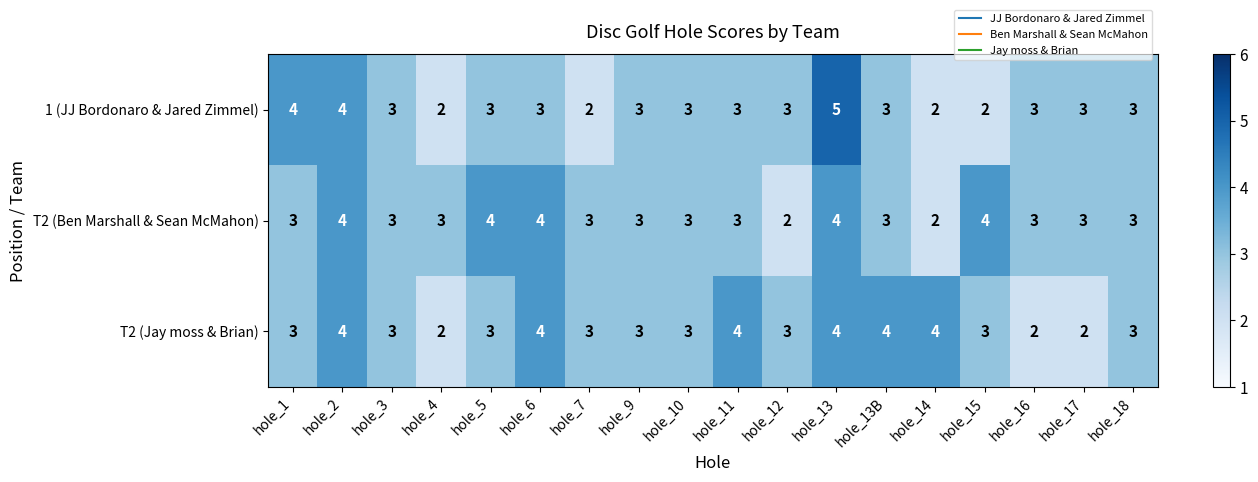

Is the value of T2 (Jay moss & Brian) at hole_2 greater than the value of 1 (JJ Bordonaro & Jared Zimmel) at hole_15?

Yes